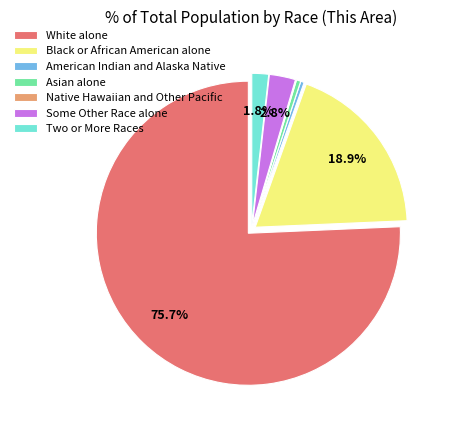

To the nearest percent, what portion does Two or More Races represent?

2%